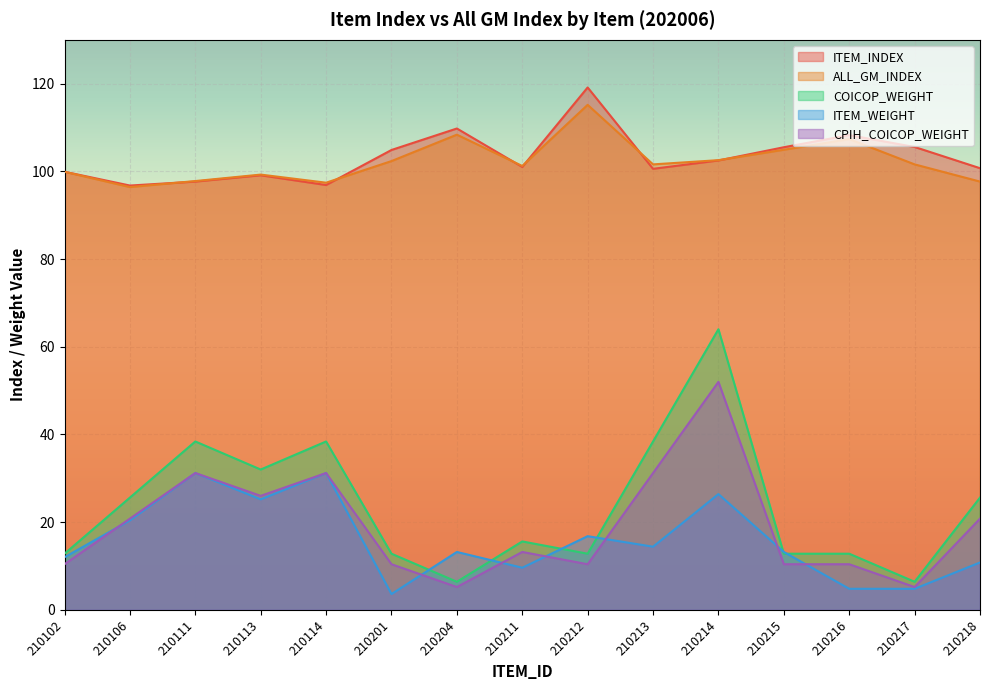

Reading left to right, list all the values displayed in this chart.

ITEM_INDEX: 210102=99.9	210106=96.8	210111=97.7	210113=99.1	210114=96.9	210201=104.9	210204=109.8	210211=101.0	210212=119.1	210213=100.6	210214=102.5	210215=105.5	210216=108.3	210217=105.6	210218=100.7
ALL_GM_INDEX: 210102=99.9	210106=96.4	210111=97.8	210113=99.3	210114=97.4	210201=102.3	210204=108.4	210211=101.2	210212=115.2	210213=101.6	210214=102.6	210215=104.9	210216=107.4	210217=101.6	210218=97.7
COICOP_WEIGHT: 210102=12.8	210106=25.6	210111=38.4	210113=32.0	210114=38.4	210201=12.8	210204=6.4	210211=15.6	210212=12.8	210213=38.4	210214=64.0	210215=12.8	210216=12.8	210217=6.4	210218=25.6
ITEM_WEIGHT: 210102=12.0	210106=20.4	210111=31.2	210113=25.2	210114=31.2	210201=3.6	210204=13.2	210211=9.6	210212=16.8	210213=14.4	210214=26.4	210215=13.2	210216=4.8	210217=4.8	210218=10.8
CPIH_COICOP_WEIGHT: 210102=10.4	210106=20.8	210111=31.2	210113=26.0	210114=31.2	210201=10.4	210204=5.2	210211=13.2	210212=10.4	210213=31.2	210214=52.0	210215=10.4	210216=10.4	210217=5.2	210218=20.8